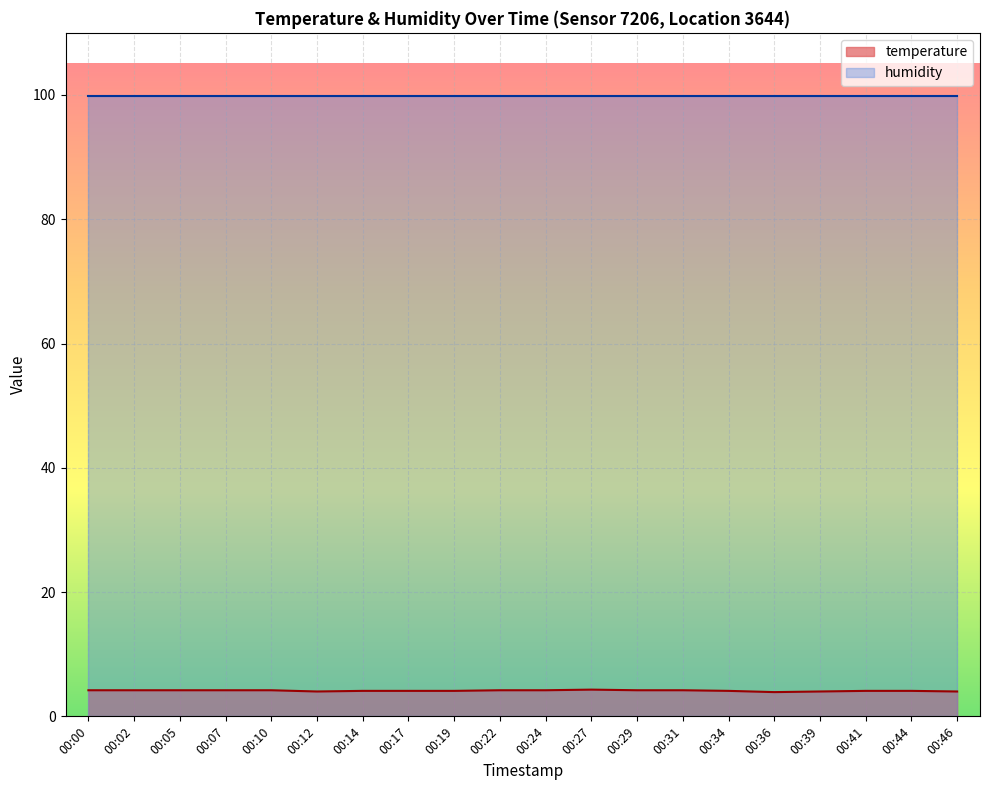

What is the difference between the second highest and second lowest values?

0.2